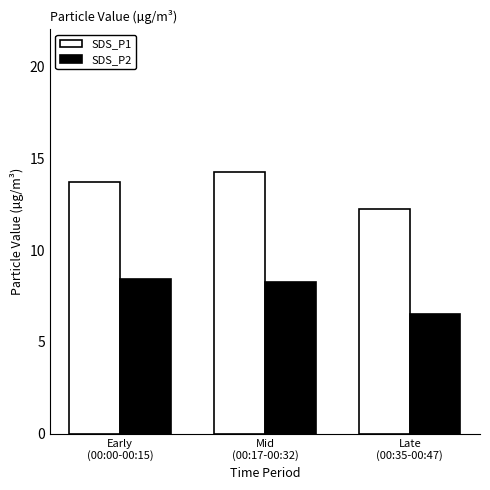

At Mid
(00:17-00:32), list the series in order from largest to smallest.

SDS_P1, SDS_P2